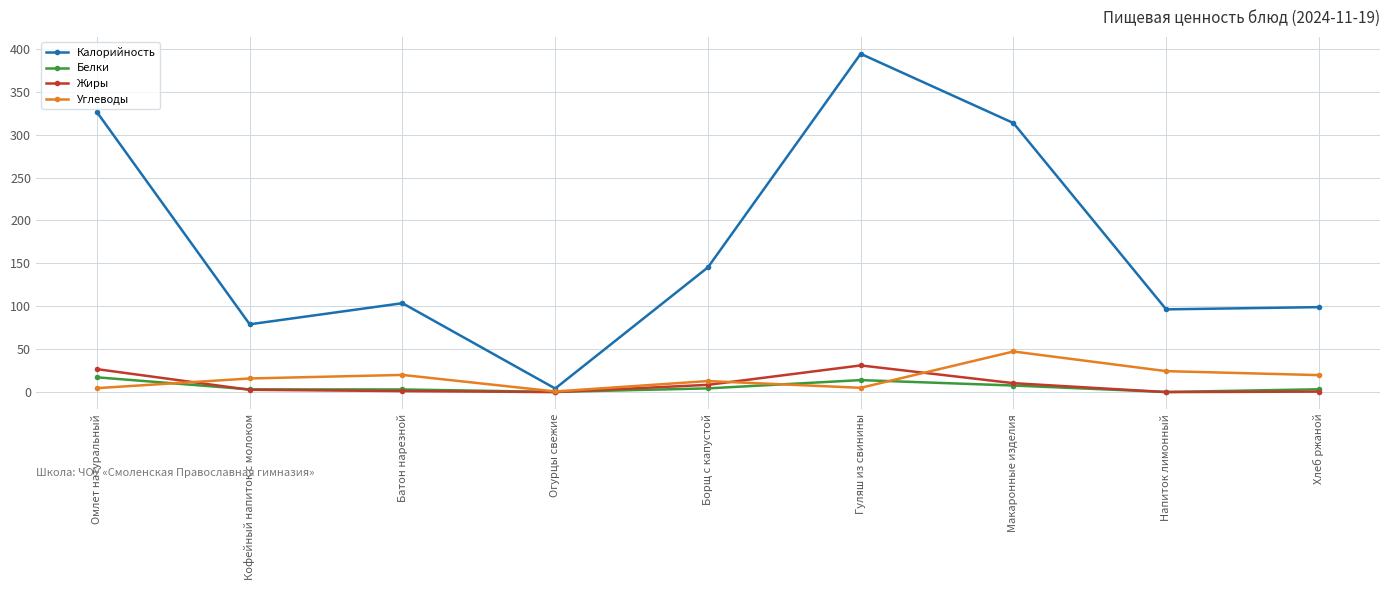

What is the total value across all series at Огурцы свежие?

5.2